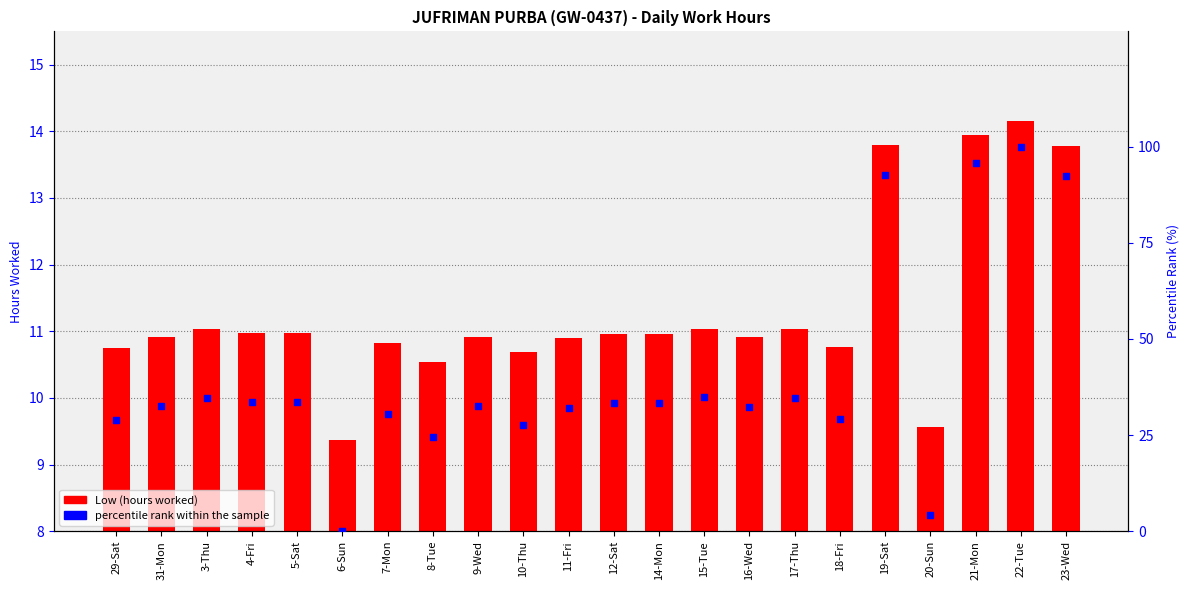

What is the total value across all series at 21-Mon?

109.8